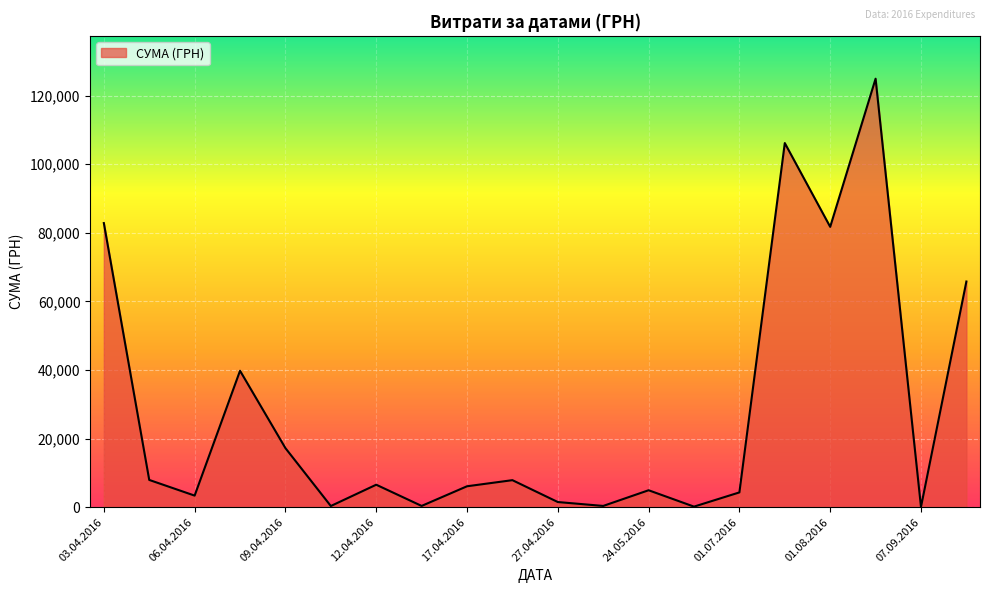

What is the difference between the maximum and minimum values?

124820.3